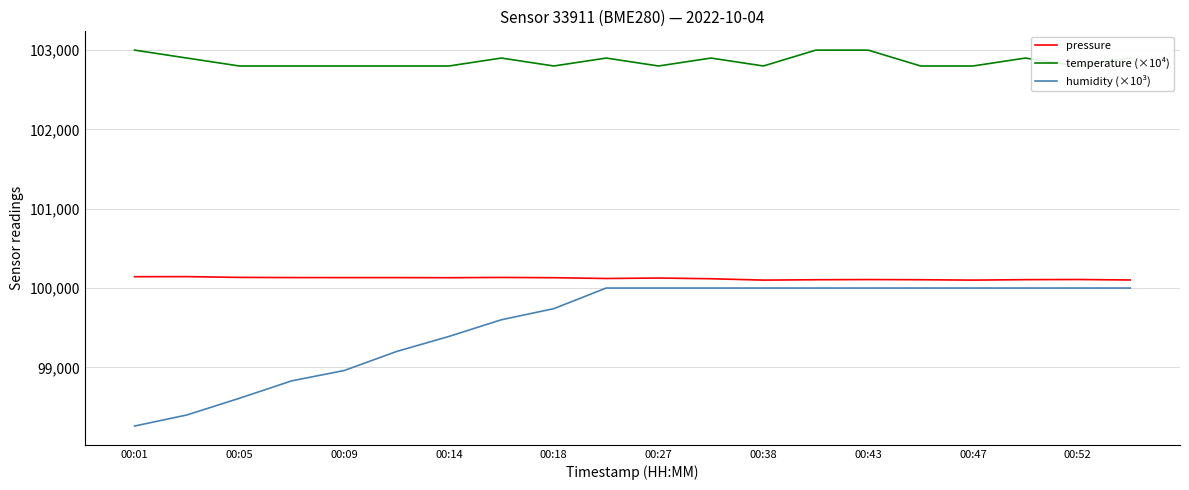

Read the pressure value at 00:52.

100107.6